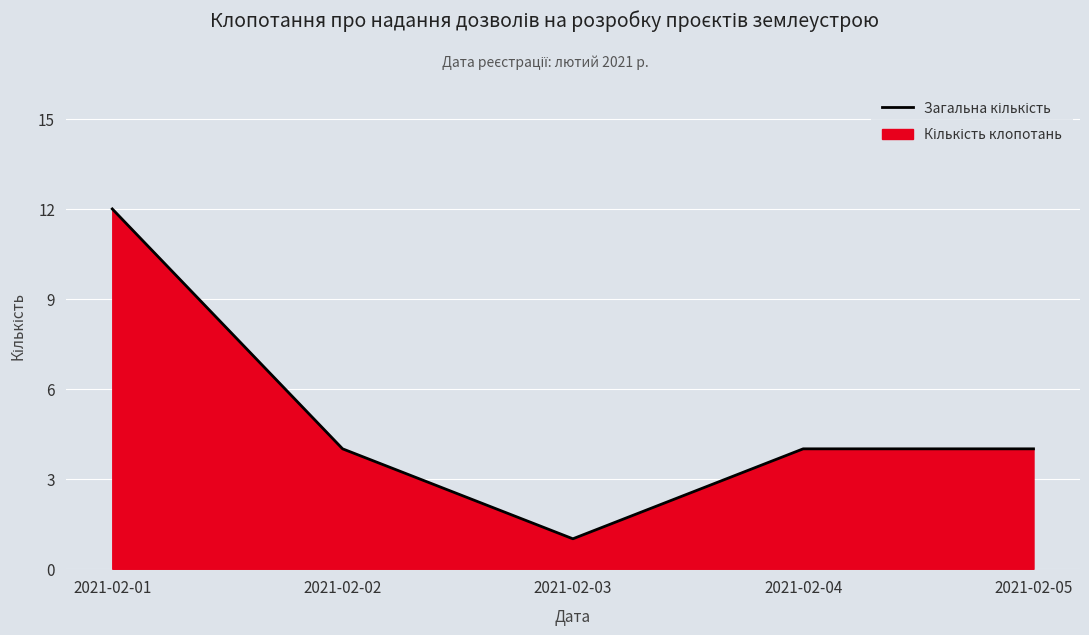

How many lines are shown in the chart?

1